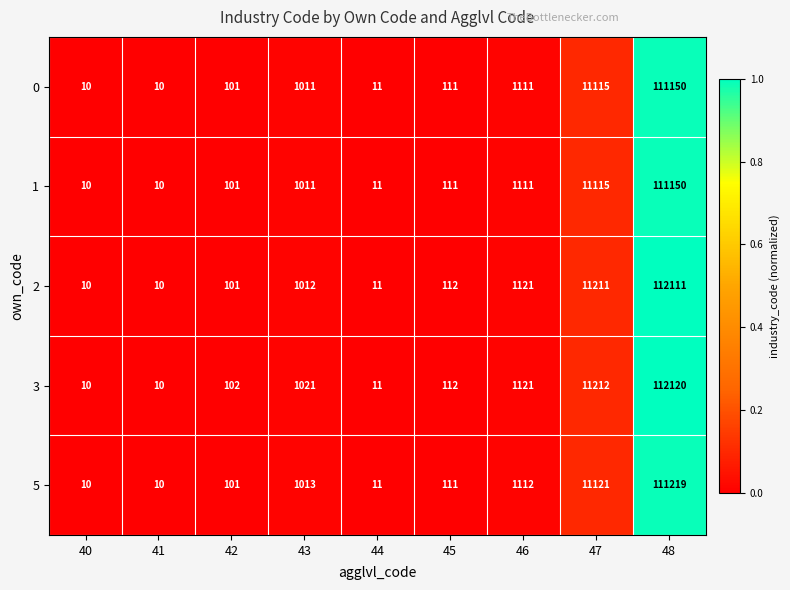

Which series has the largest total across all categories?

3